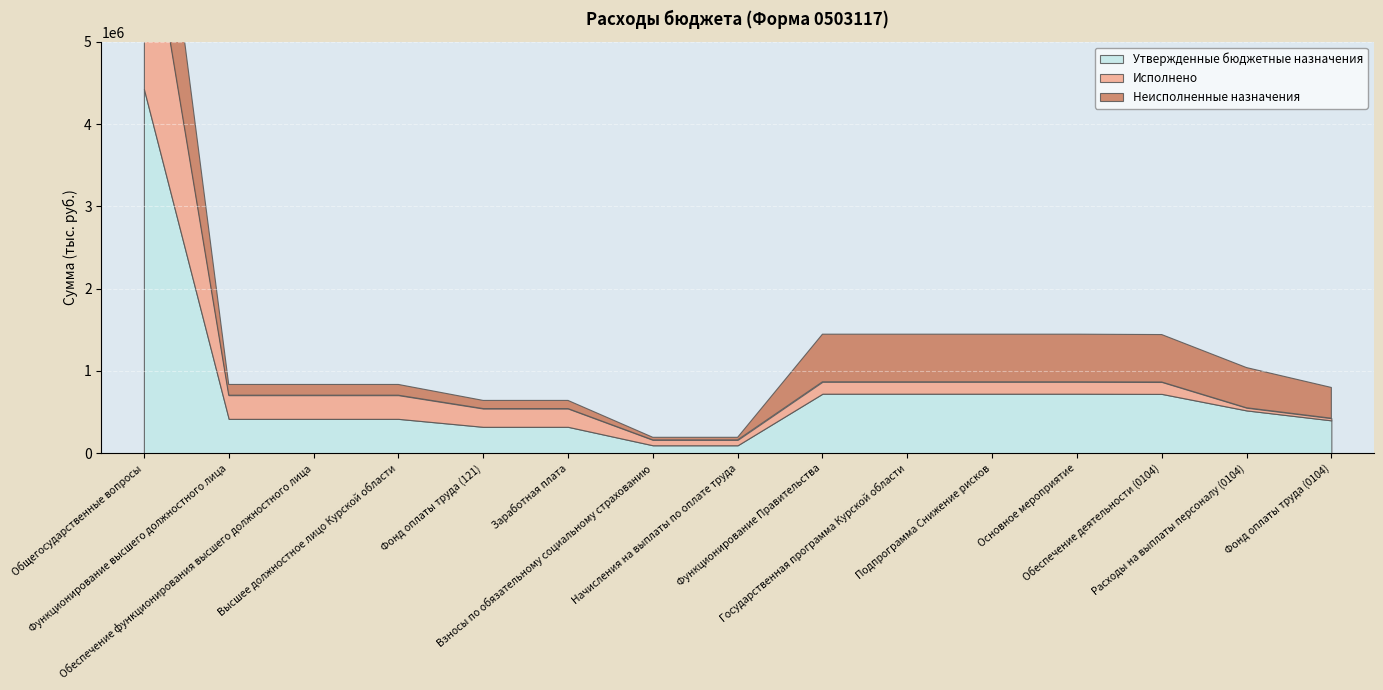

At which label is Исполнено closest to 1265141?

Функционирование высшего должностного лица